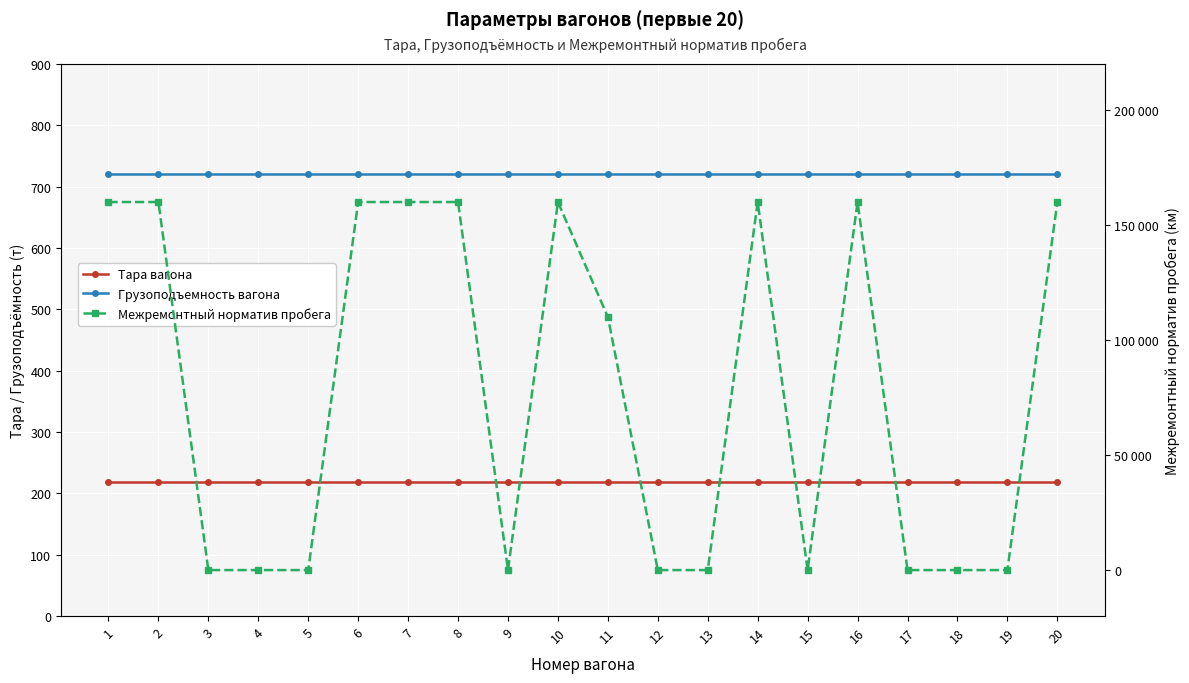

What is the value of the Межремонтный норматив пробега point at the 8th from the left?

160000